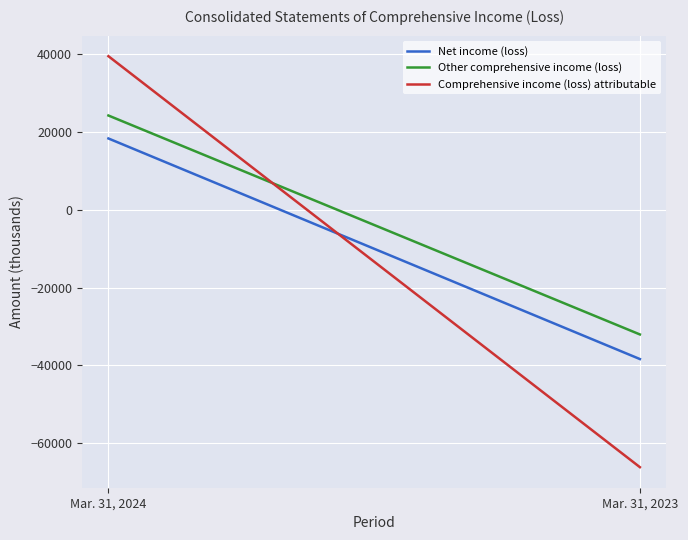

What is the total value across all series at Mar. 31, 2024?

82238